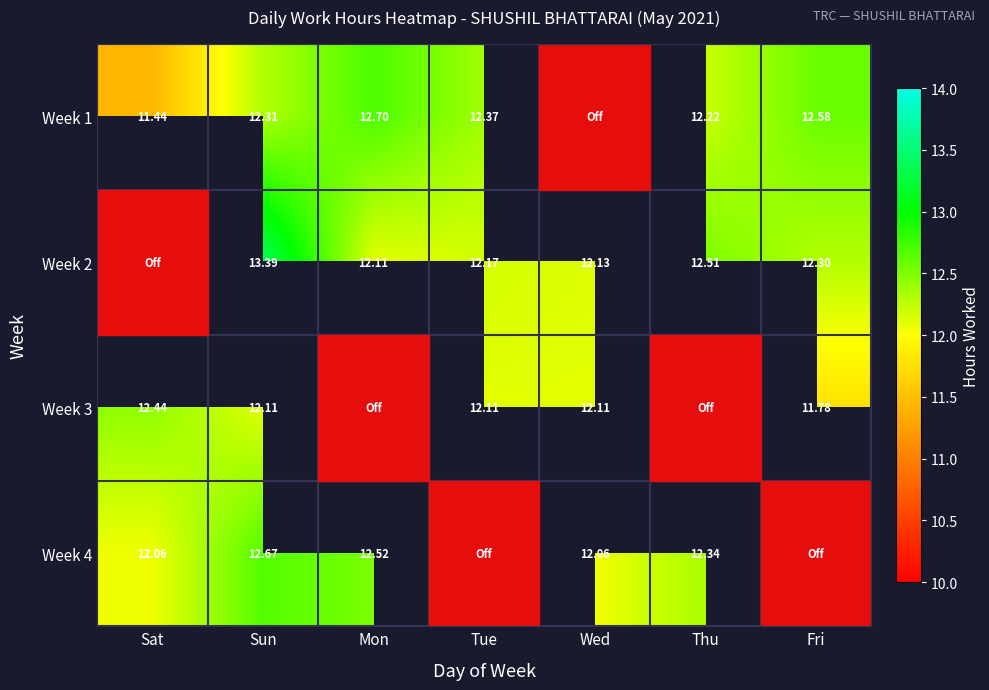

Is the value of Week 3 at Sat greater than the value of Week 2 at Wed?

Yes